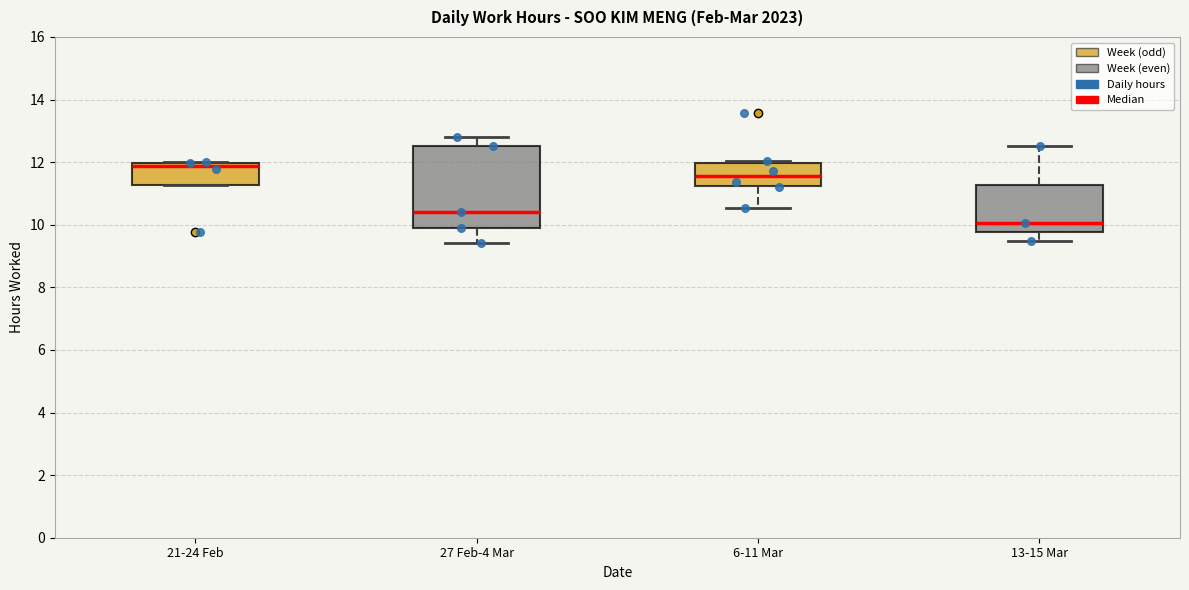

Where does the lower whisker of the box for 27 Feb-4 Mar end on the y-axis? The values are not printed on the chart, so give them approximately, as read against the axis.

9.4